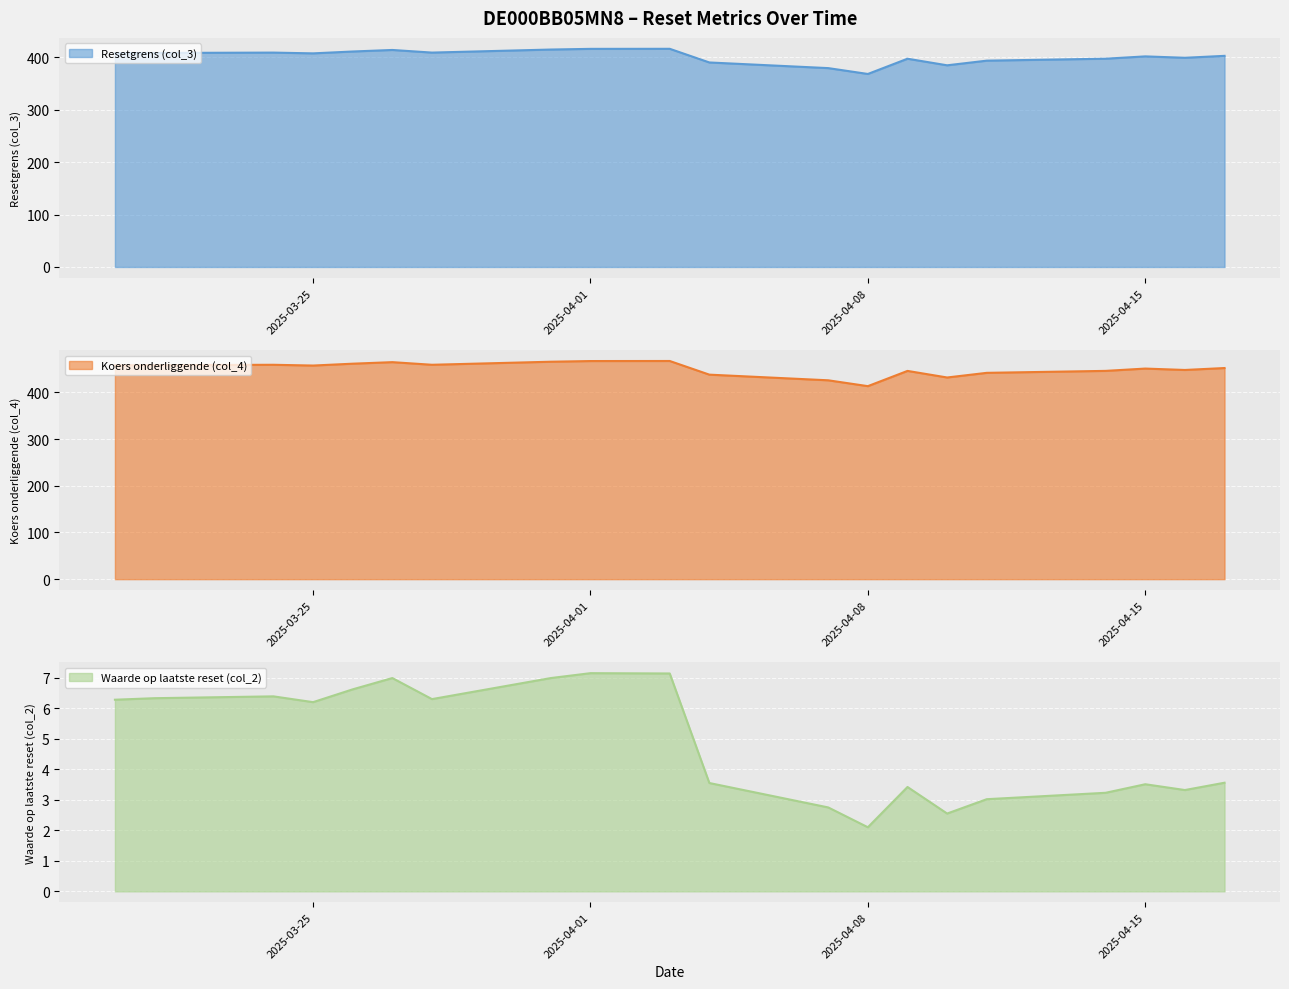

What is the difference between the Koers onderliggende (col_4) values at 2025-04-08 and 2025-04-01?

53.8